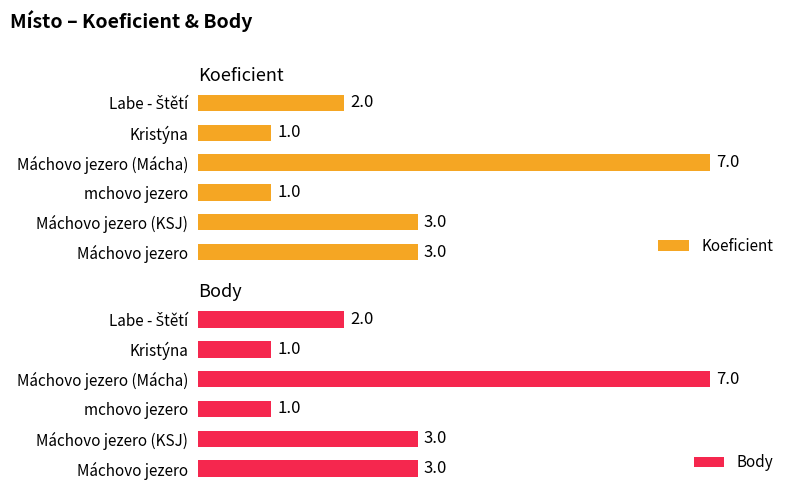

Is it true that Koeficient equals 4 at Máchovo jezero (KSJ)?

False